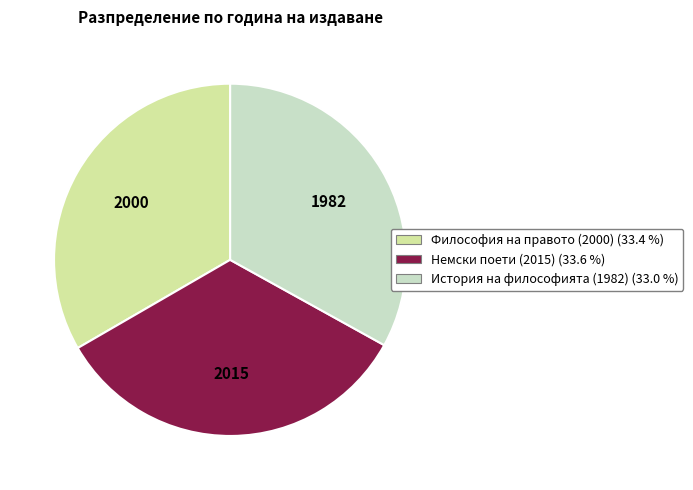

Is История на философията (1982) the majority of the pie?

No